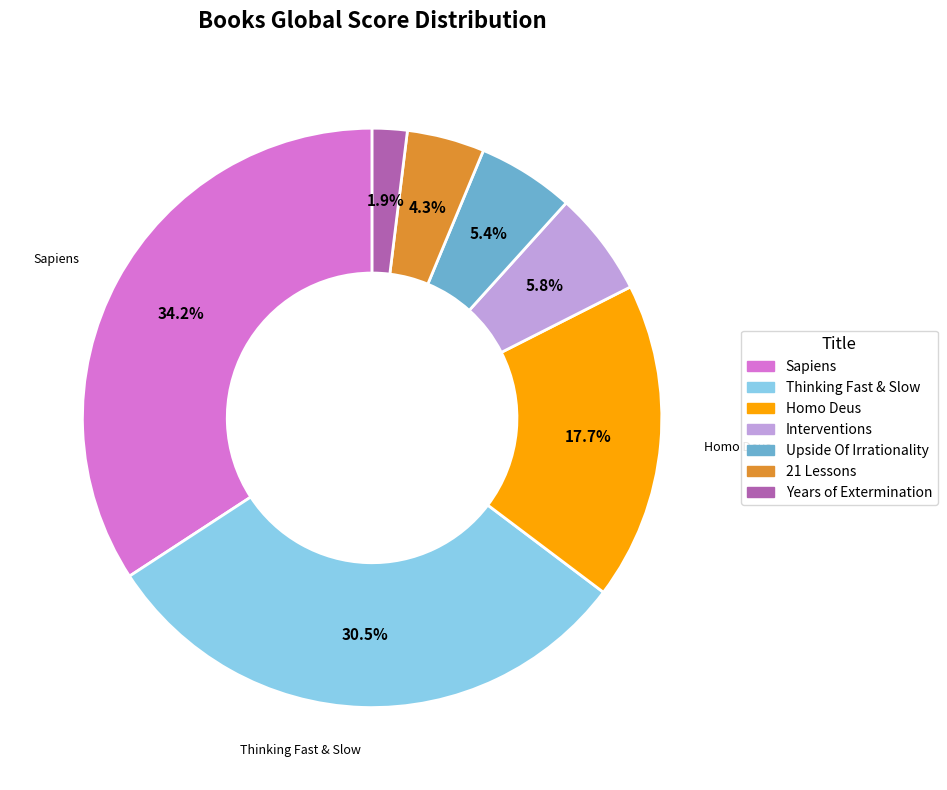

Count the number of slices in the pie.

7